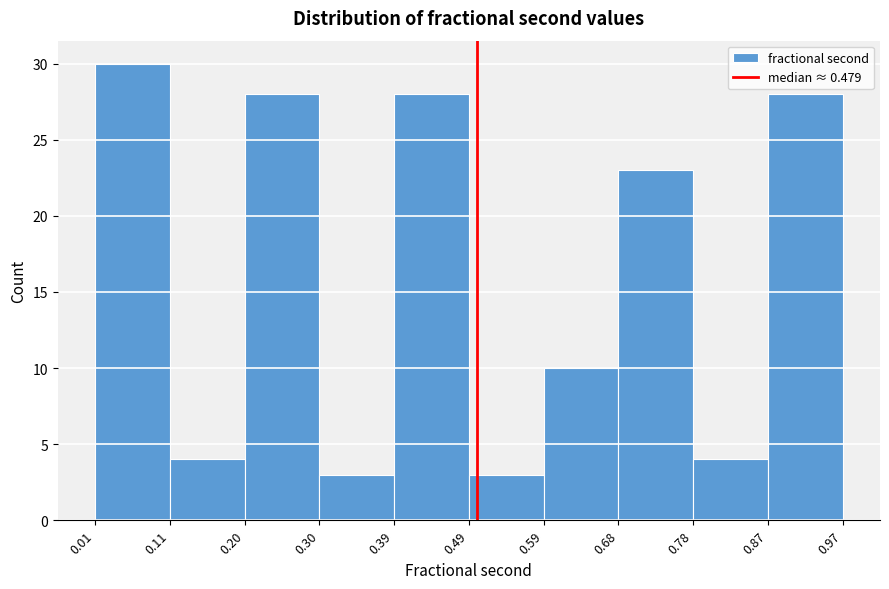

Reading left to right, list every bar in this chart as the range it spans on the x-axis followed by its height. The values are not printed on the chart, so give them approximately, as read against the axis.

0.01 to 0.11: 30
0.11 to 0.20: 4
0.20 to 0.30: 28
0.30 to 0.39: 3
0.39 to 0.49: 28
0.49 to 0.59: 3
0.59 to 0.68: 10
0.68 to 0.78: 23
0.78 to 0.87: 4
0.87 to 0.97: 28